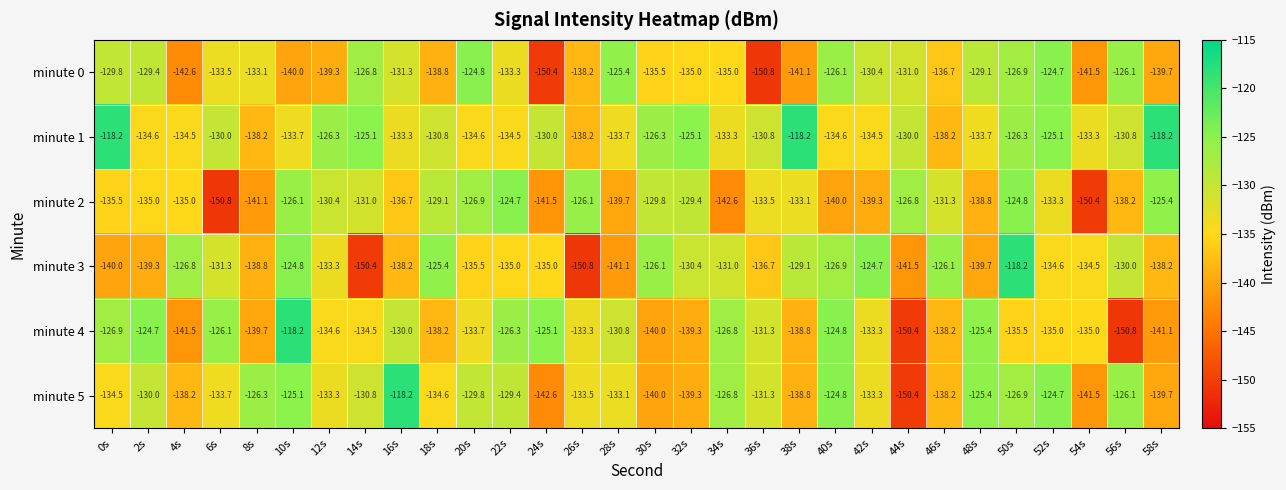

At which category is the sum across all series the highest?

50s